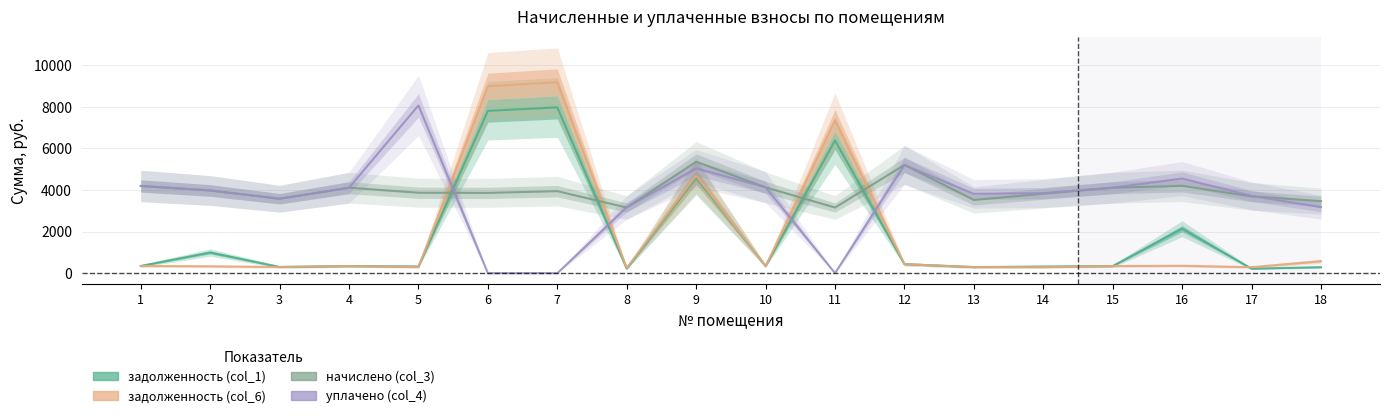

List the labels in order of задолженность (col_1) value, smallest first.

8, 17, 18, 13, 3, 14, 5, 4, 15, 10, 1, 12, 2, 16, 9, 11, 6, 7